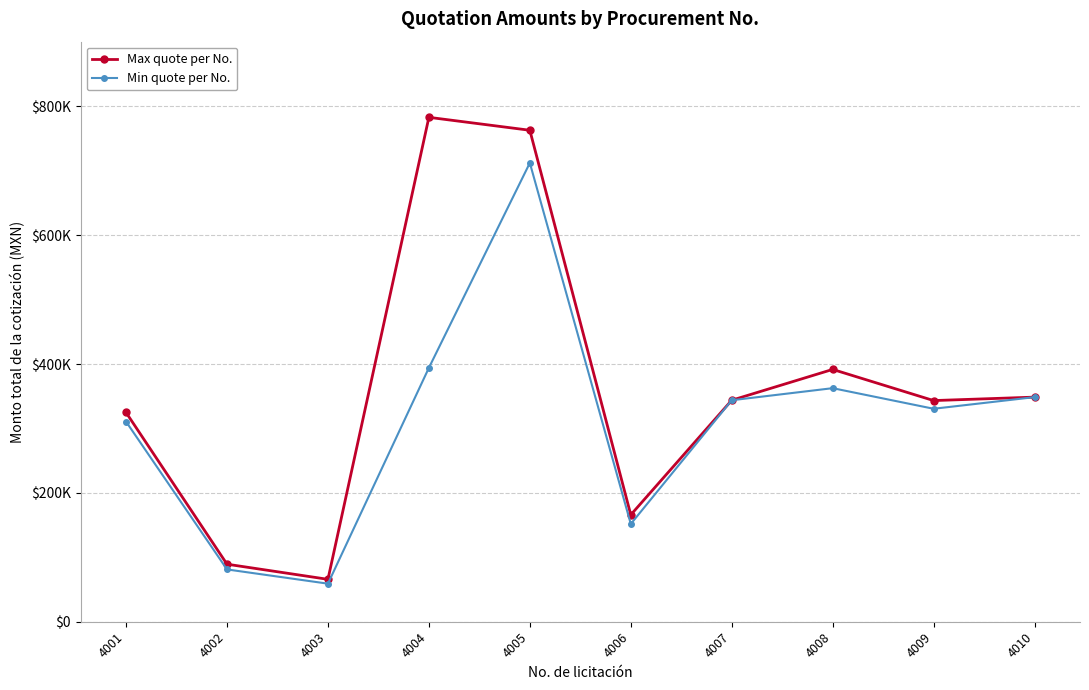

Does the chart have visible grid lines?

Yes